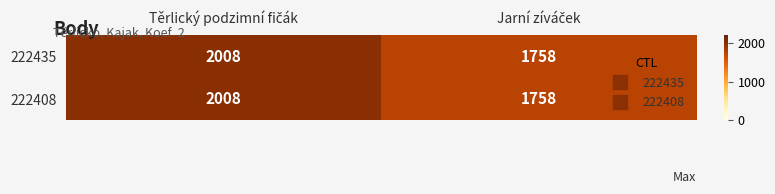

Reading left to right, transcribe all the data shown in this chart.

222435: 2008	1758
222408: 2008	1758